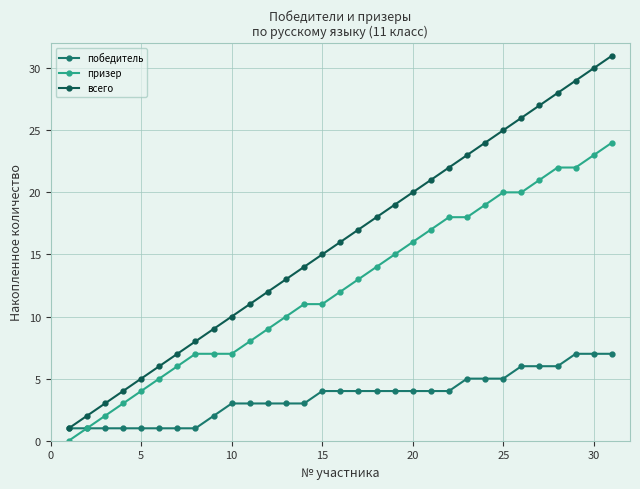

Rank the series by their average value, from highest to lowest.

всего, призер, победитель